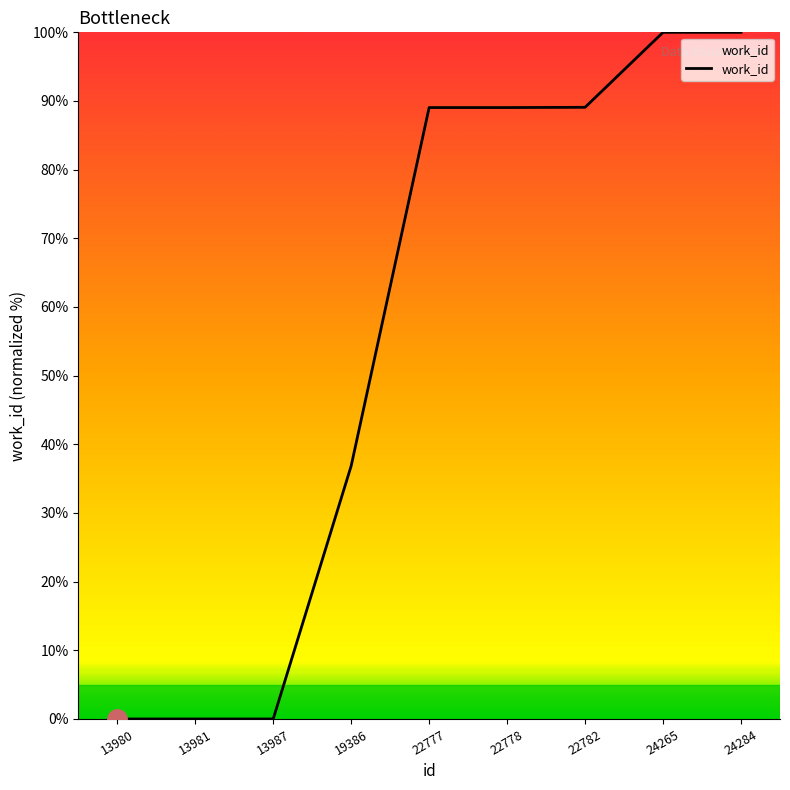

True or false: the data shows 0.0 at 13980.

True